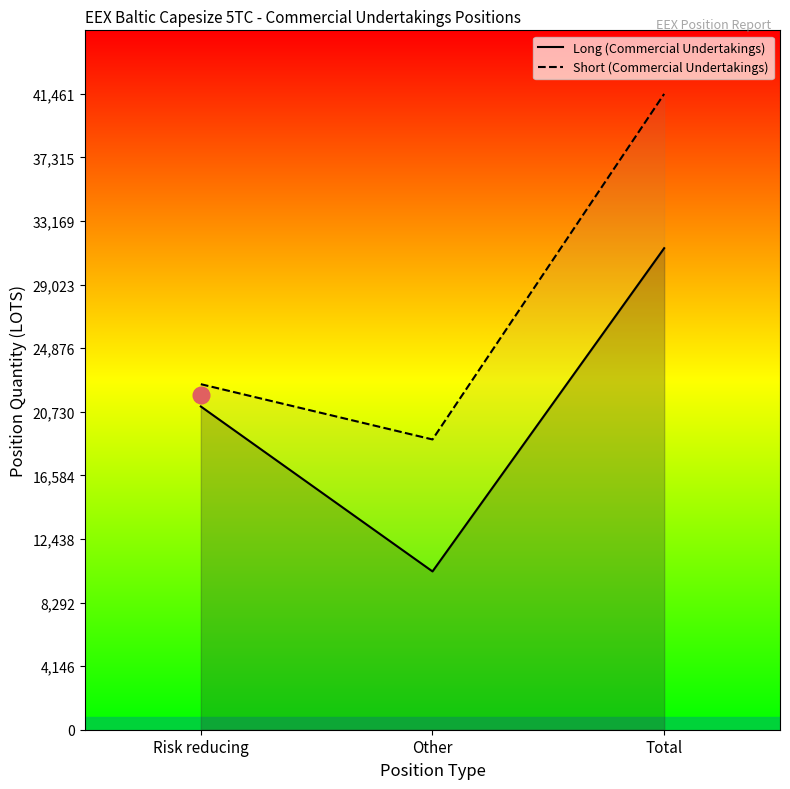

Where is Short (Commercial Undertakings) nearest to the value 30195?

Risk reducing